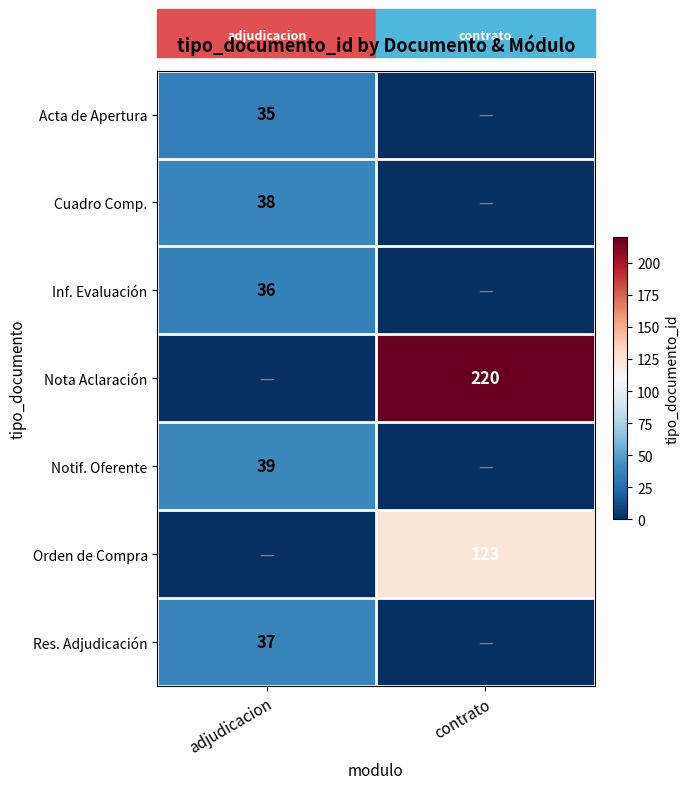

The value of Orden de Compra at contrato is 123. True or false?

True